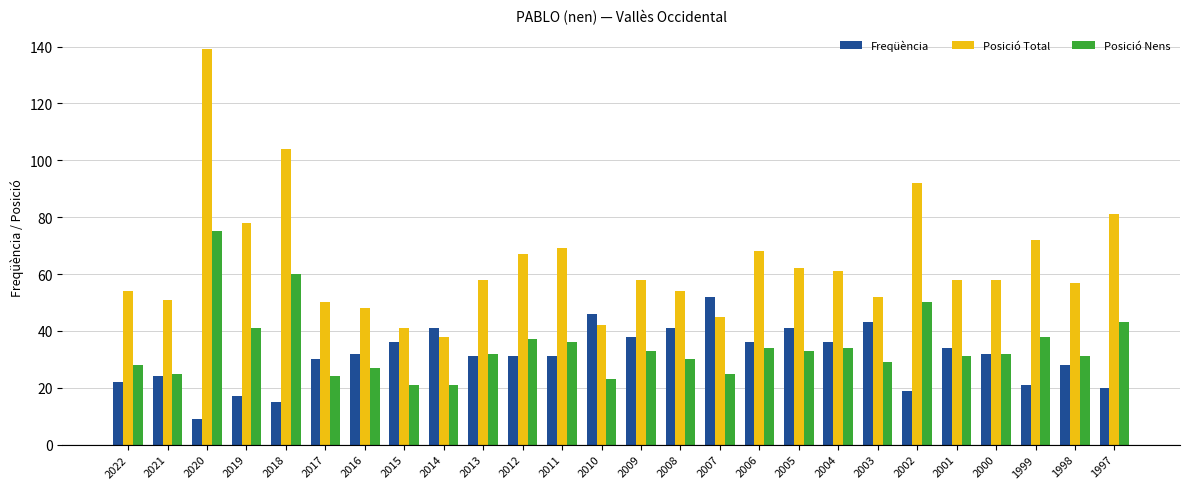

Is it true that Posició Total equals 26 at 2001?

False